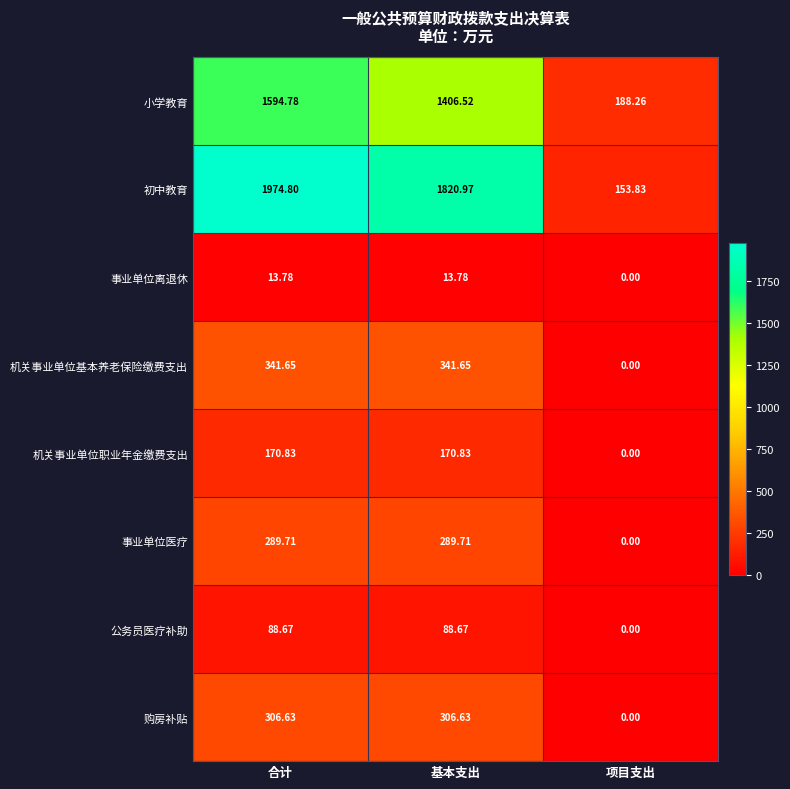

At how many categories does at least one series exceed 119?

3